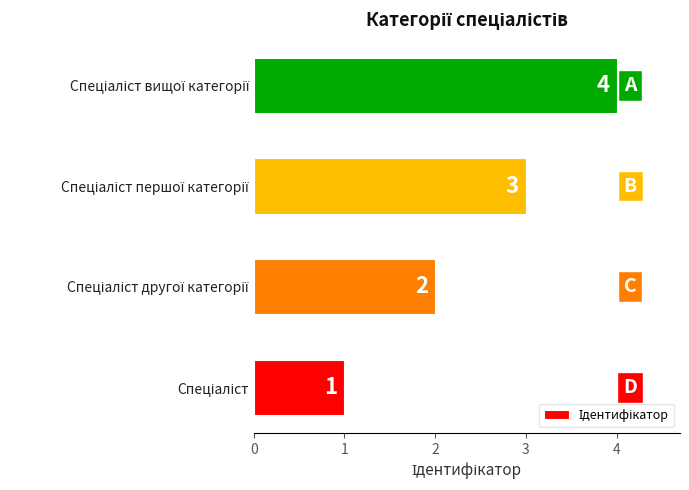

What is the minimum value shown in the chart?

1